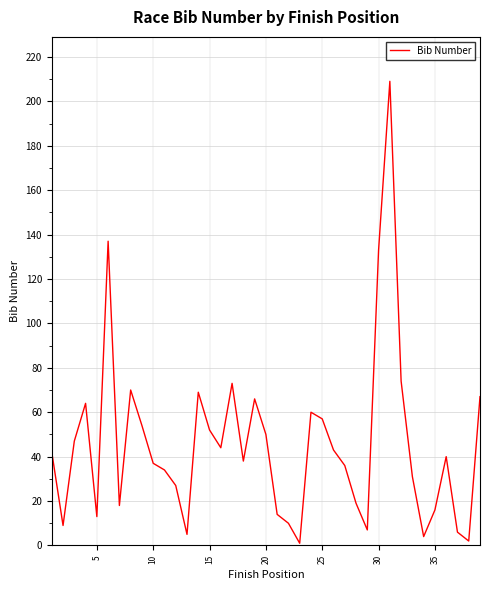

What is the maximum value shown in the chart?

209